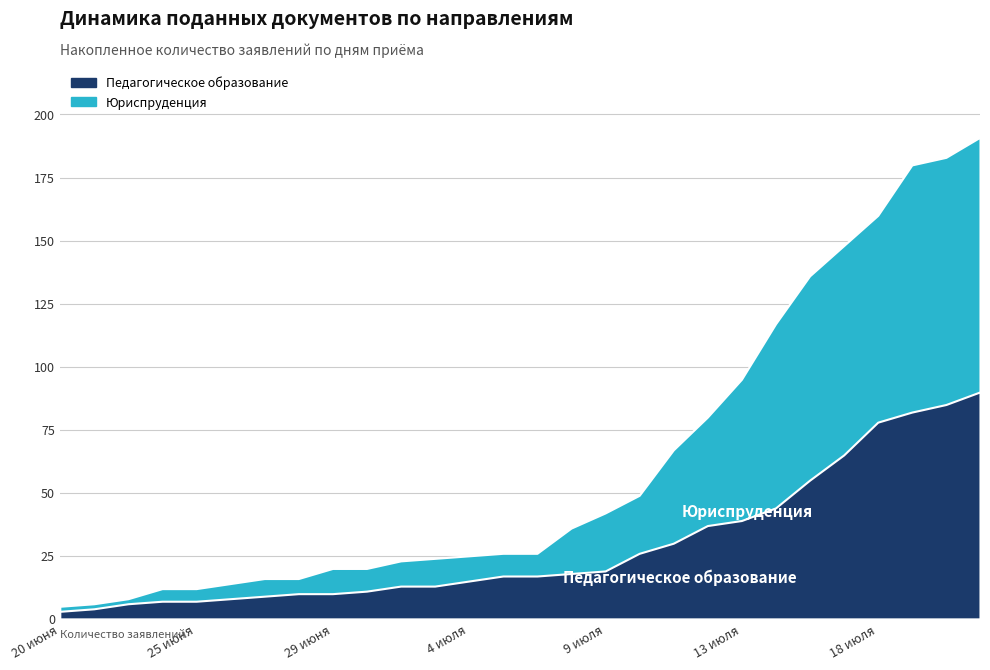

How many lines are shown in the chart?

2